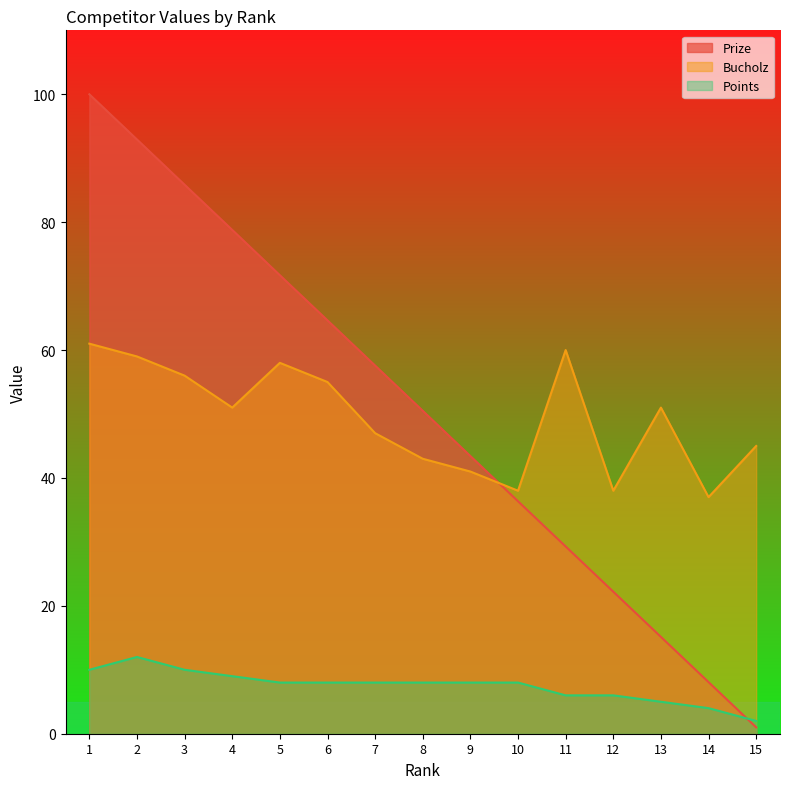

What is the minimum value for Points?

2.0